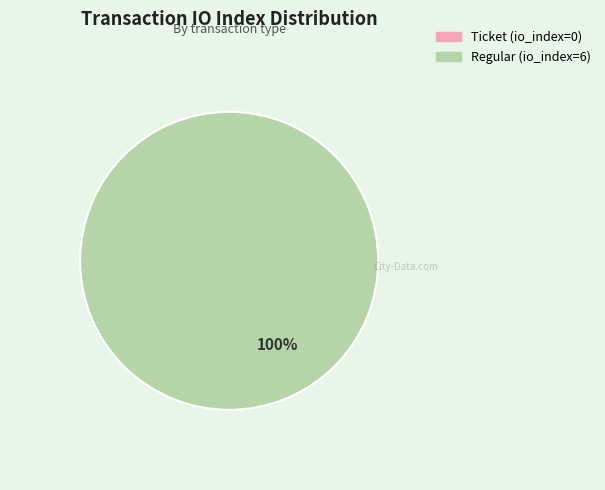

Does any single category account for the majority?

Yes